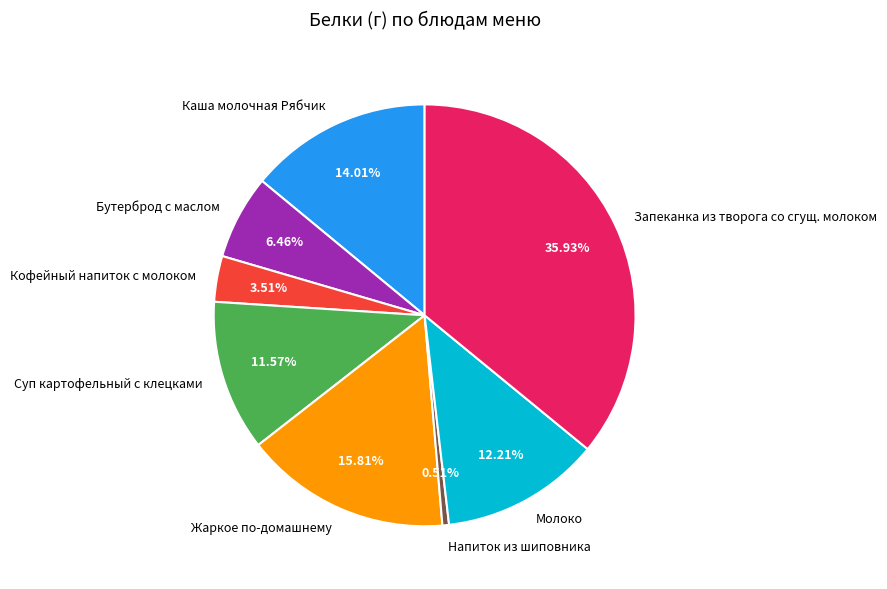

Approximately how many times larger is the value at Запеканка из творога со сгущ. молоком compared to Жаркое по-домашнему?

2.3